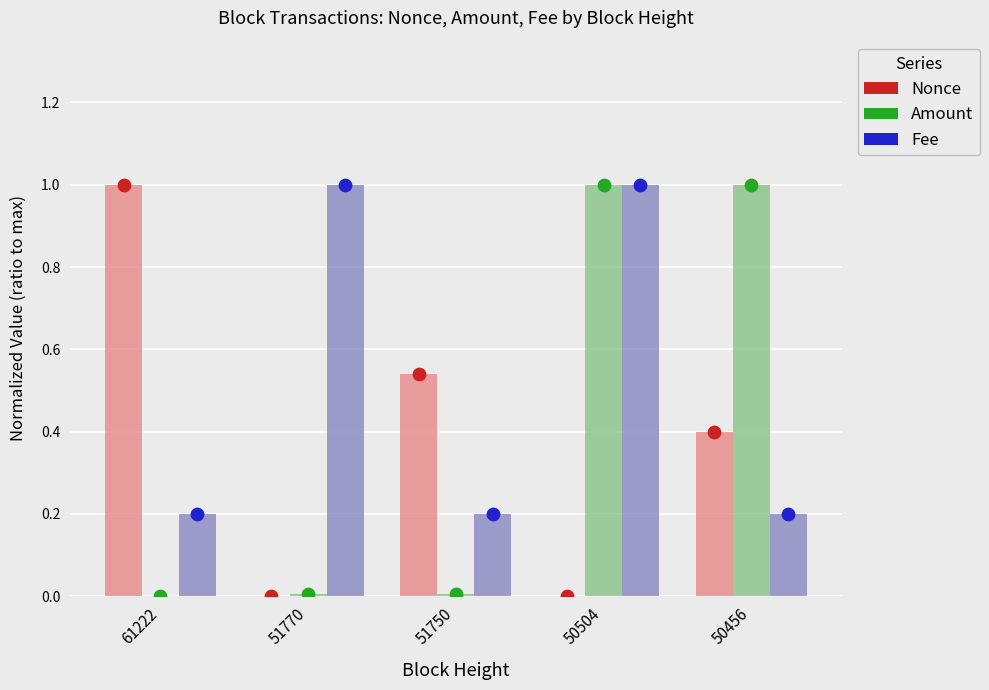

Which series reaches the maximum Y coordinate?

Nonce